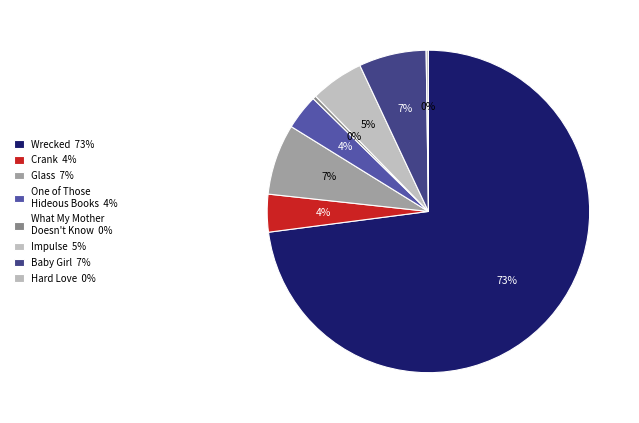

To the nearest percent, what is the average slice percentage?

12%